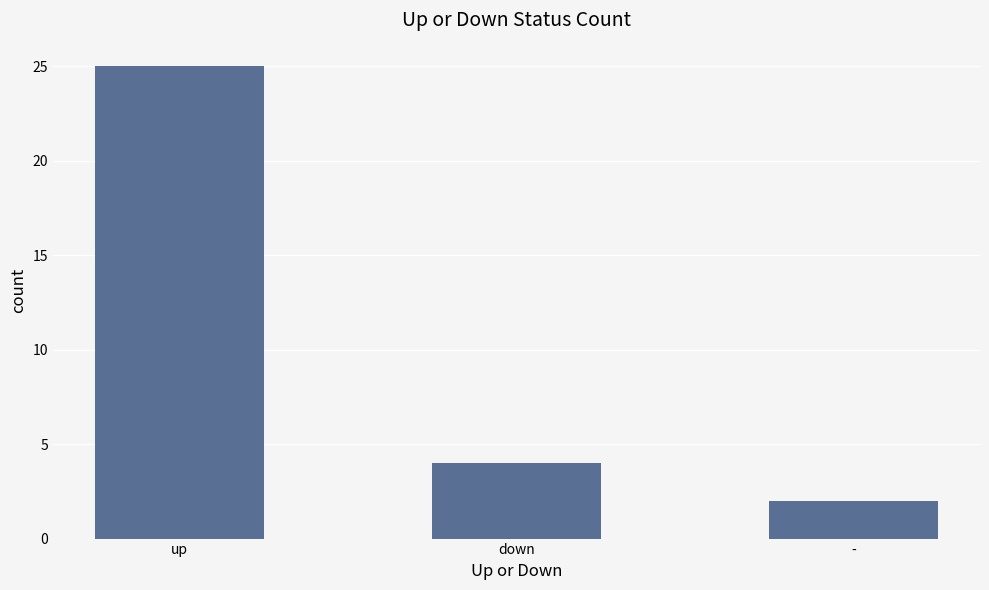

List the labels in order of value, smallest first.

-, down, up